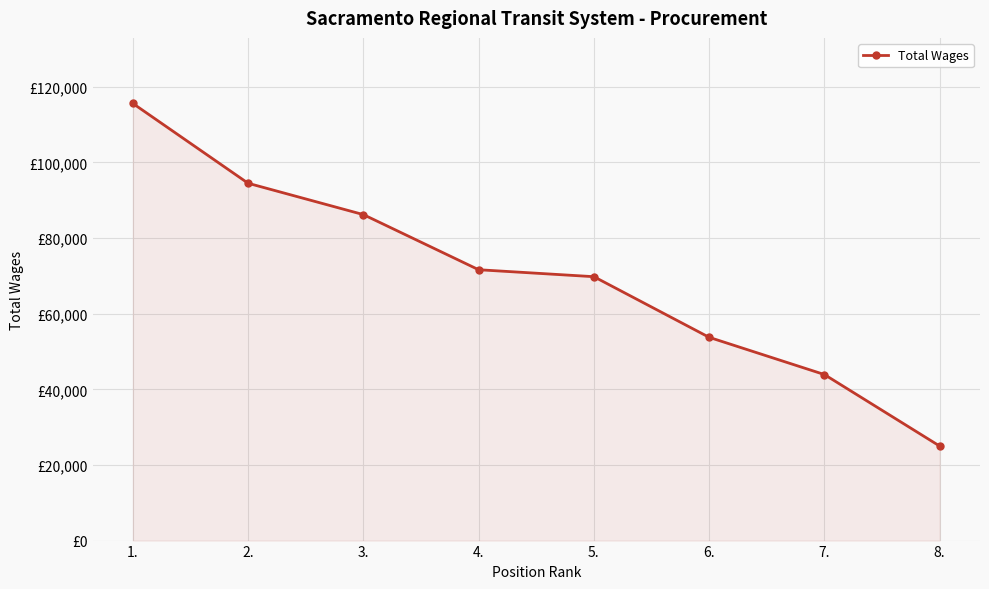

Is this an area chart (filled region under the line)?

Yes